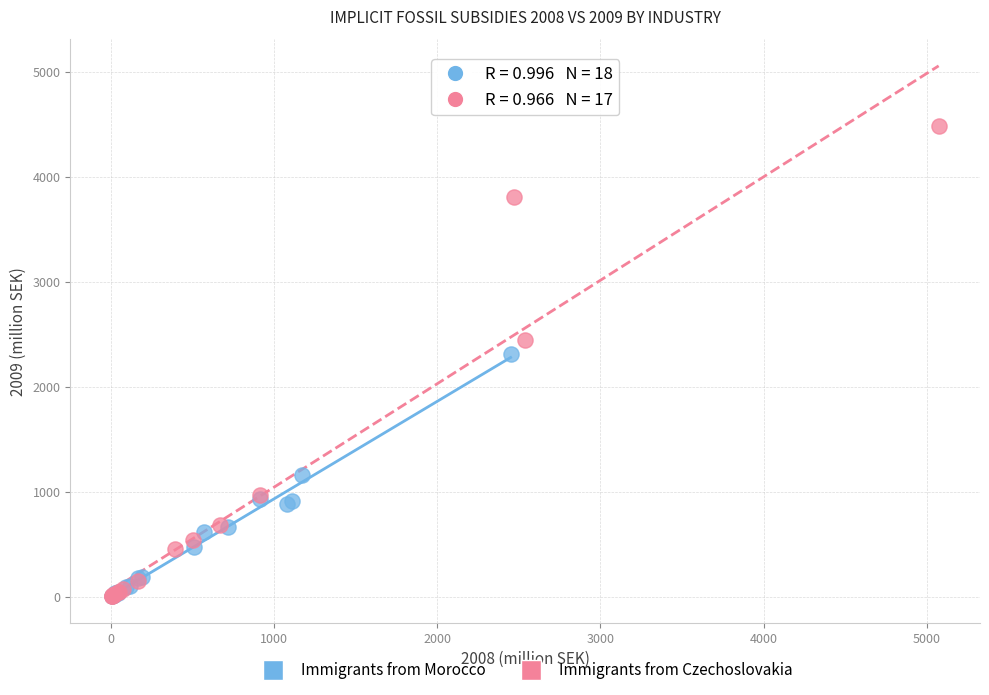

Which series has the widest spread of Y values?

Immigrants from Czechoslovakia